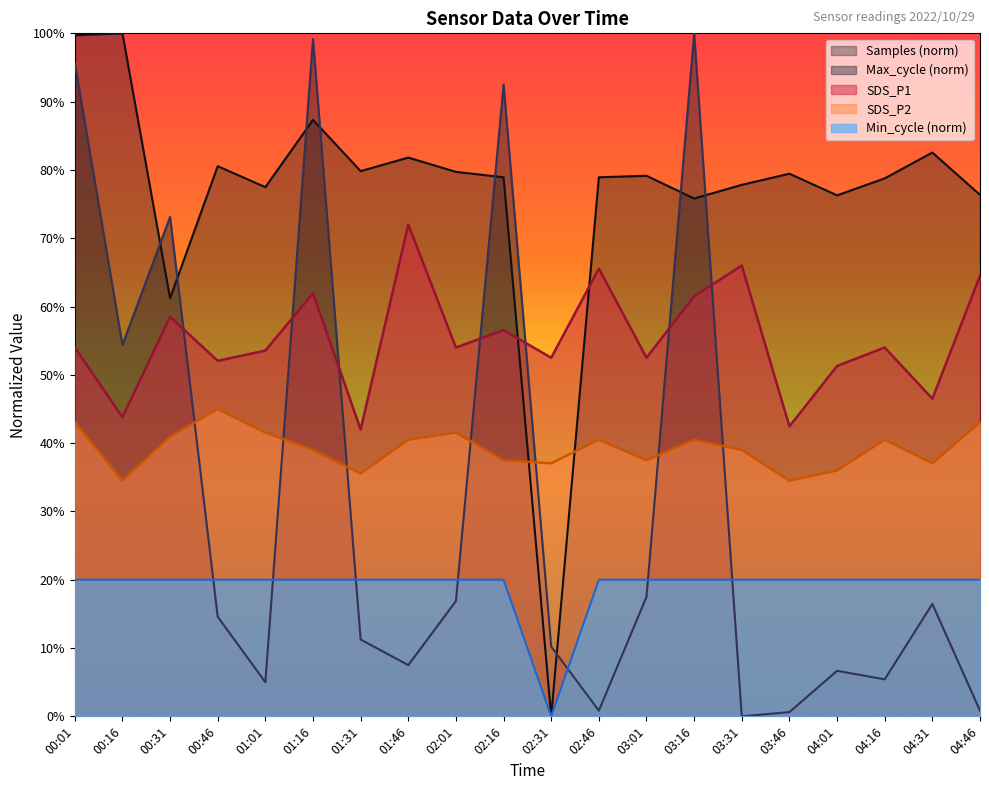

The value of Min_cycle at 02:16 is 20.0. True or false?

True